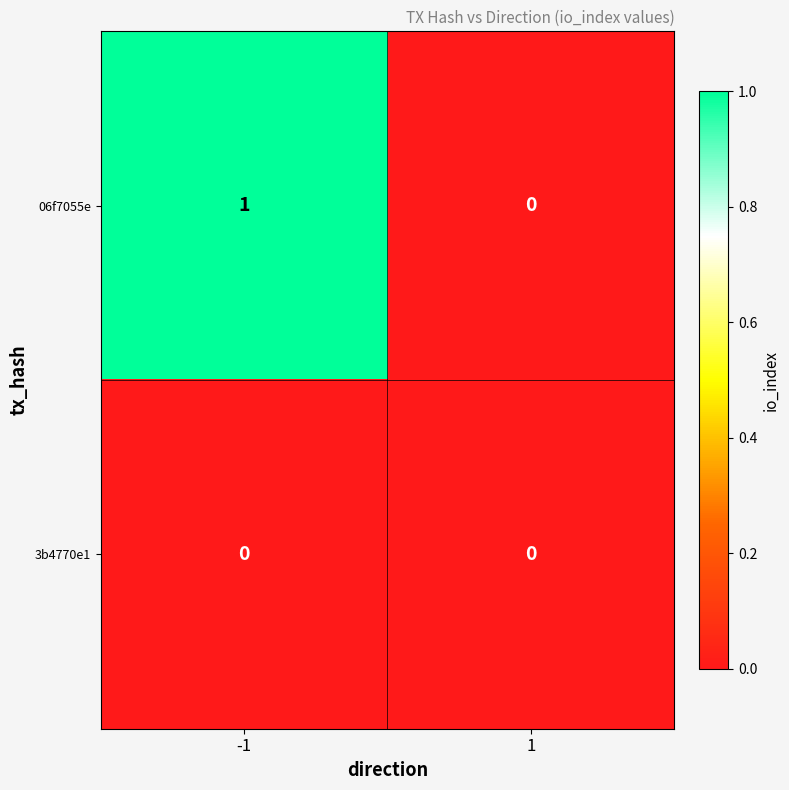

Count the number of categories in the chart.

2